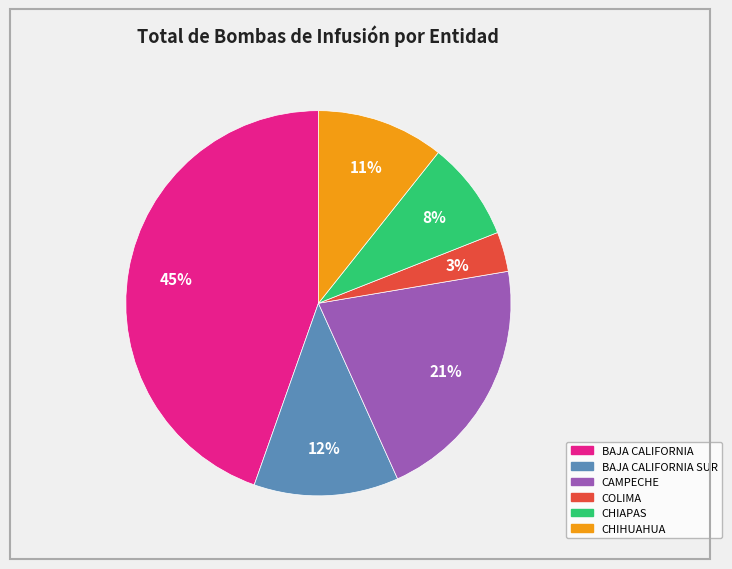

To the nearest percent, what is the average slice percentage?

17%